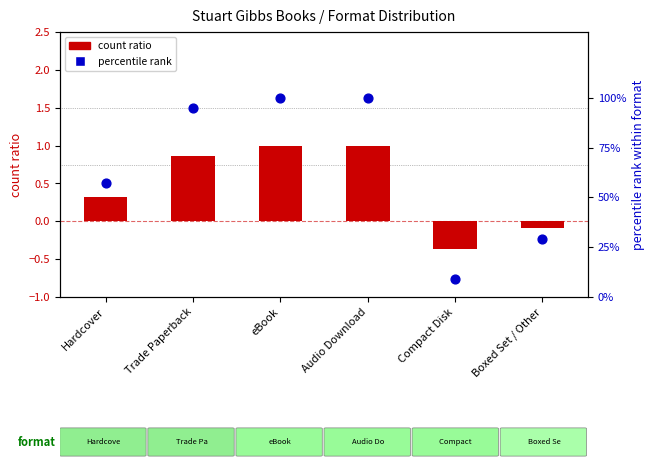

At how many categories does at least one series exceed 98?

2